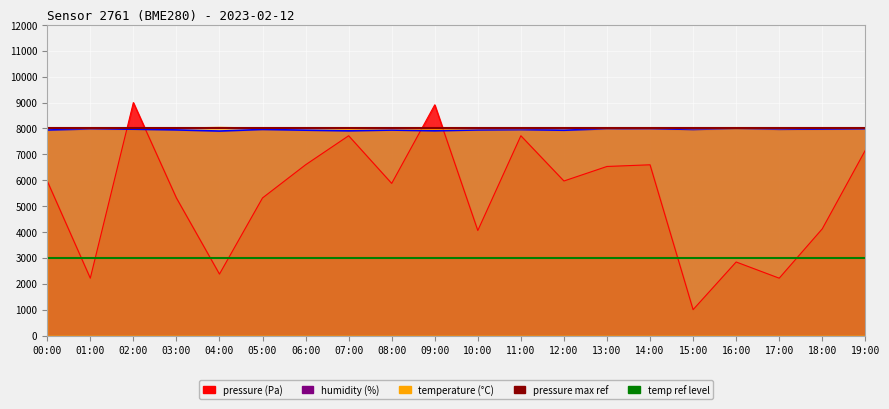

Where do pressure and temperature first cross each other?

01:00 and 02:00